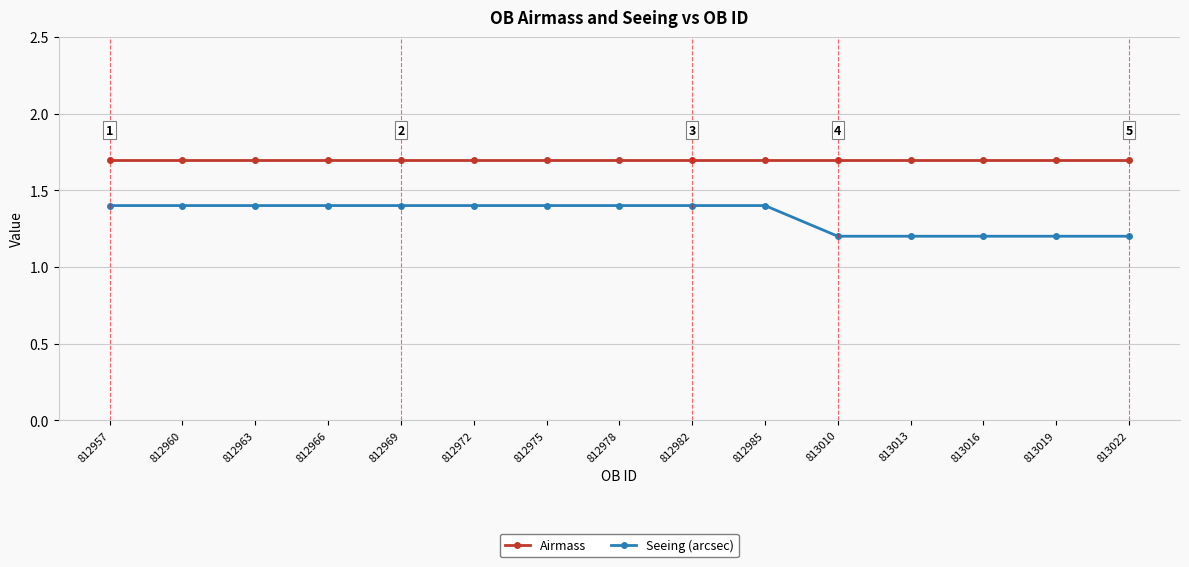

What is the minimum value for Seeing (arcsec)?

1.2